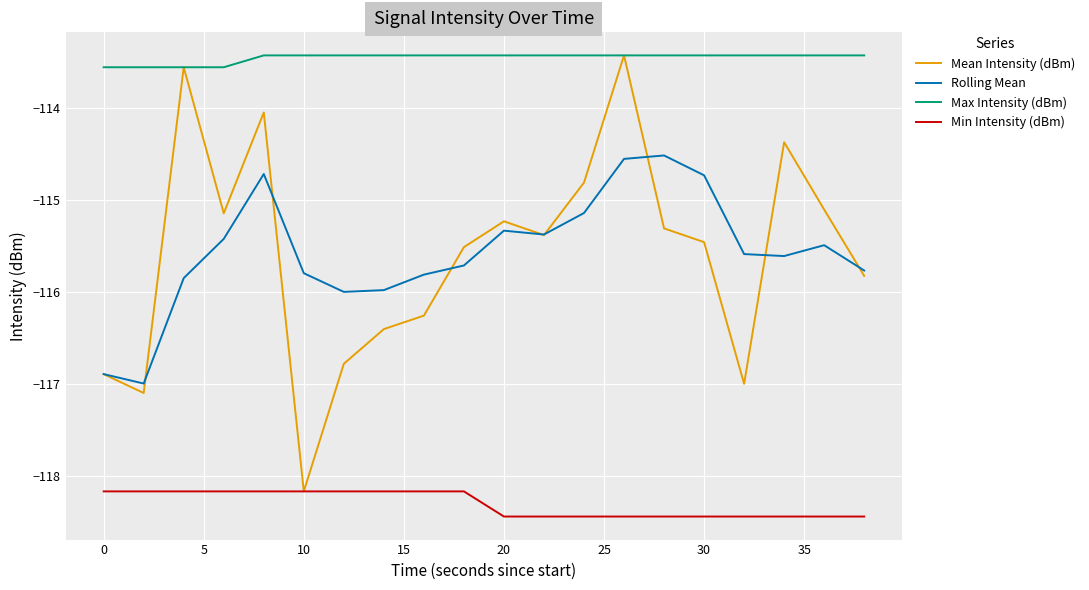

True or false: Max Intensity (dBm) and Min Intensity (dBm) cross at least once.

False